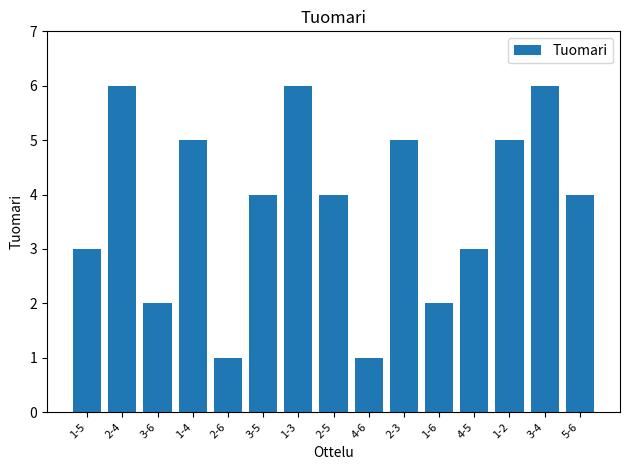

Reading right to left, list all the values displayed in this chart.

5-6=4	3-4=6	1-2=5	4-5=3	1-6=2	2-3=5	4-6=1	2-5=4	1-3=6	3-5=4	2-6=1	1-4=5	3-6=2	2-4=6	1-5=3